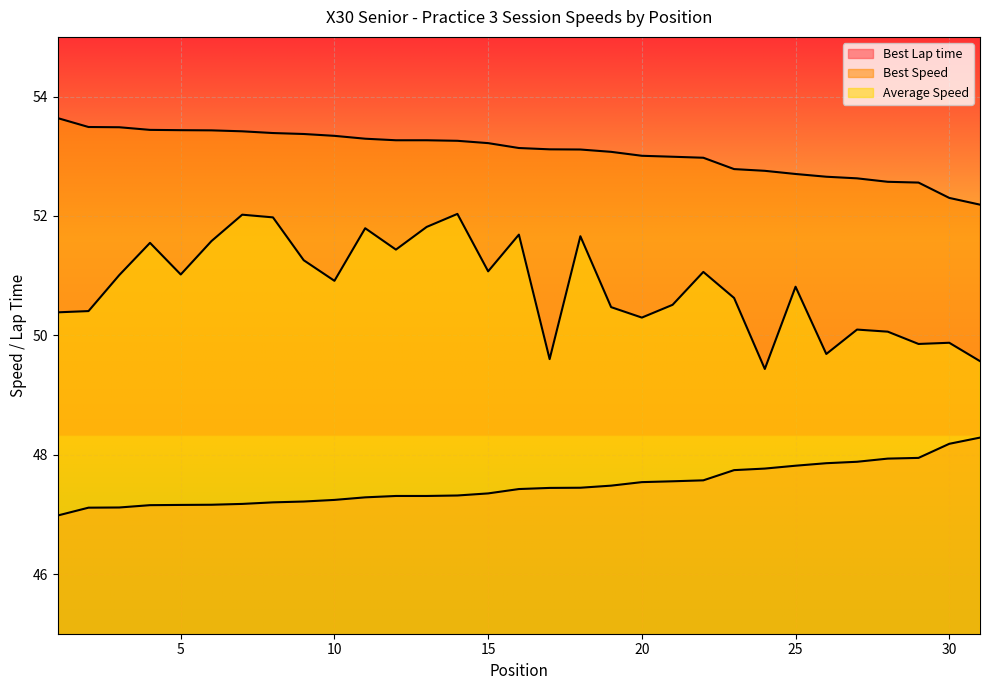

What are all the series names shown in the legend?

Best Lap time, Best Speed, Average Speed